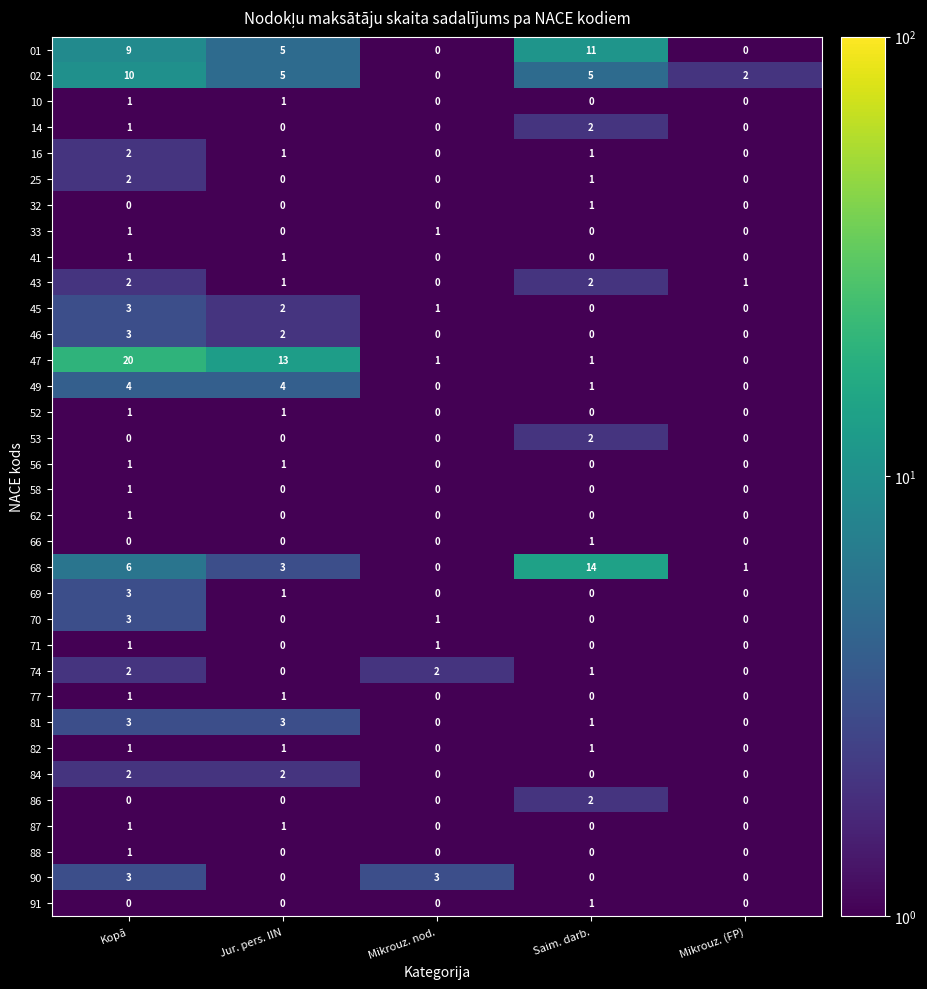

How many values in 81 are above zero?

3